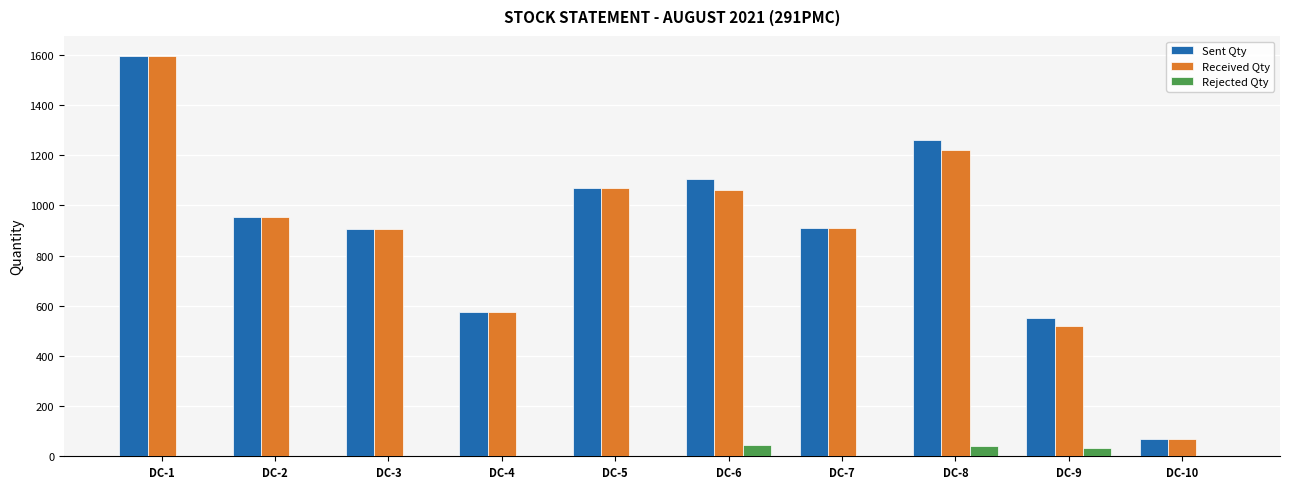

The Sent Qty series shows 912 at DC-7. True or false?

True